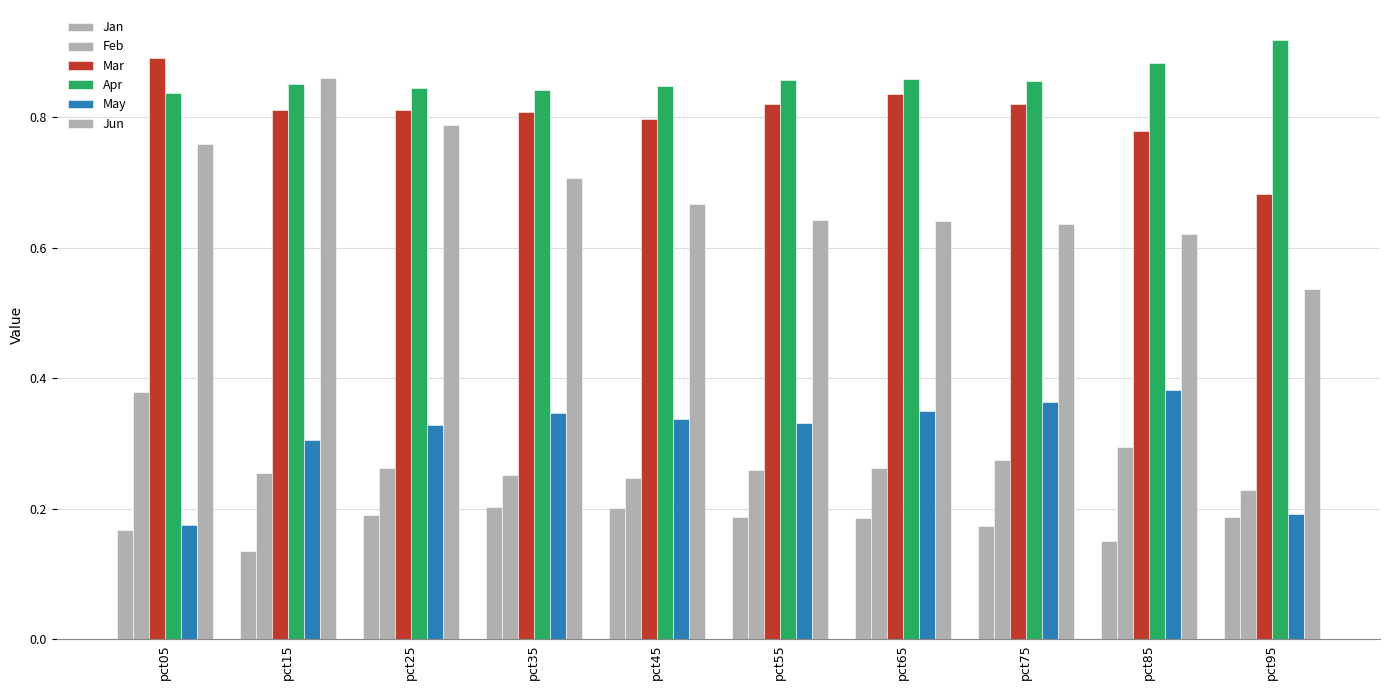

True or false: Mar has a value of 0.3 at pct75.

False